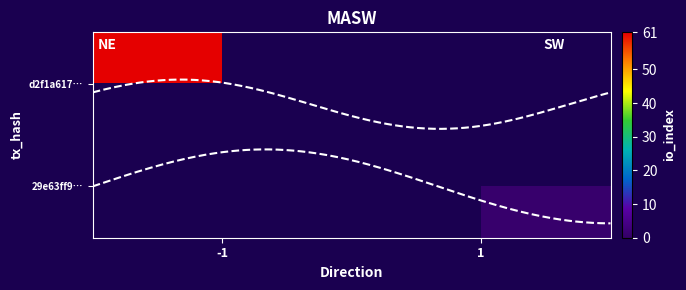

Reading left to right, transcribe all the data shown in this chart.

d2f1a617009d4ef1dfc1d4a8f374369d7190b55: direction=-1	io_index=61
29e63ff958db674d808d6264e94c90bb12c2ff9: direction=1	io_index=1